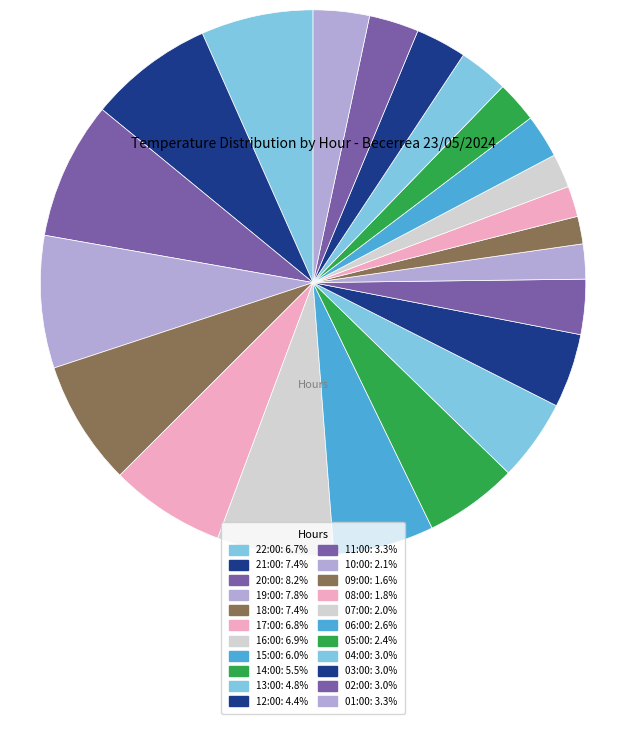

Count the number of slices in the pie.

22